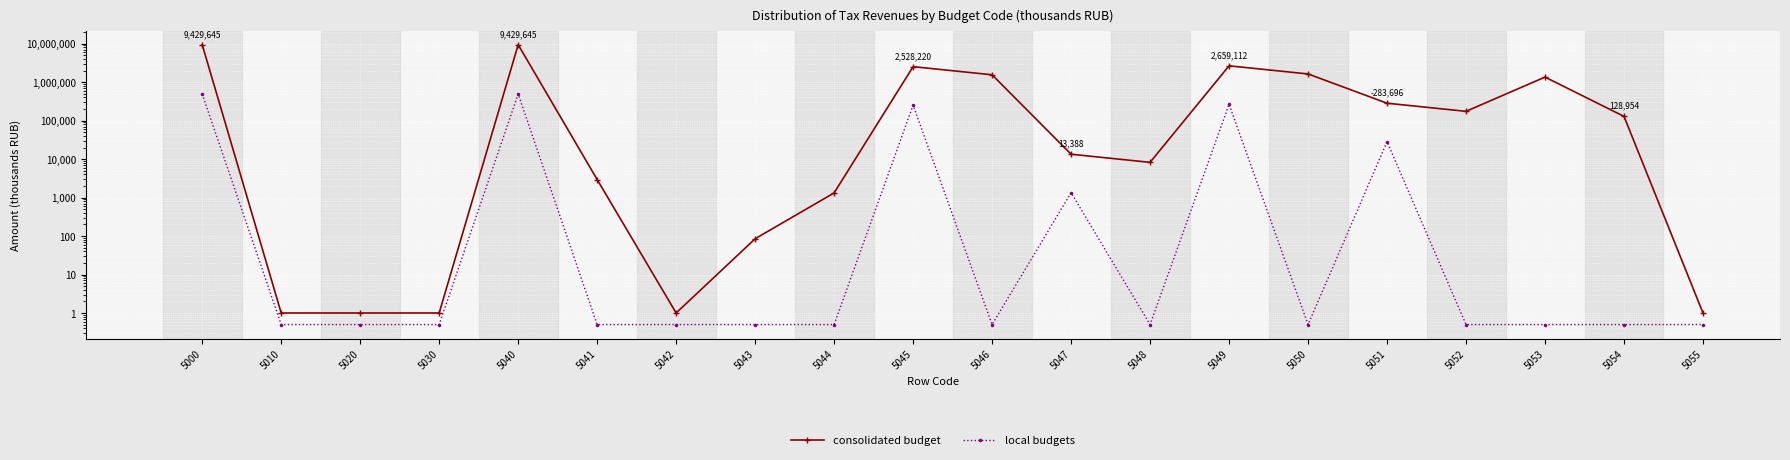

Does the chart display data point markers on the line(s)?

Yes